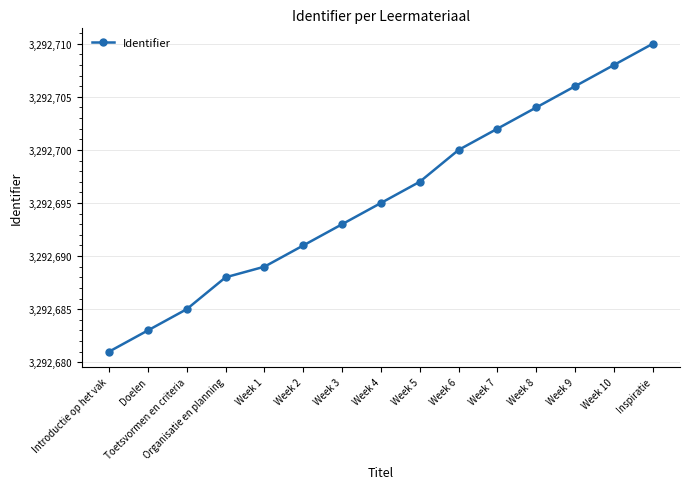

What is the label of the 14th point from the right?

Doelen